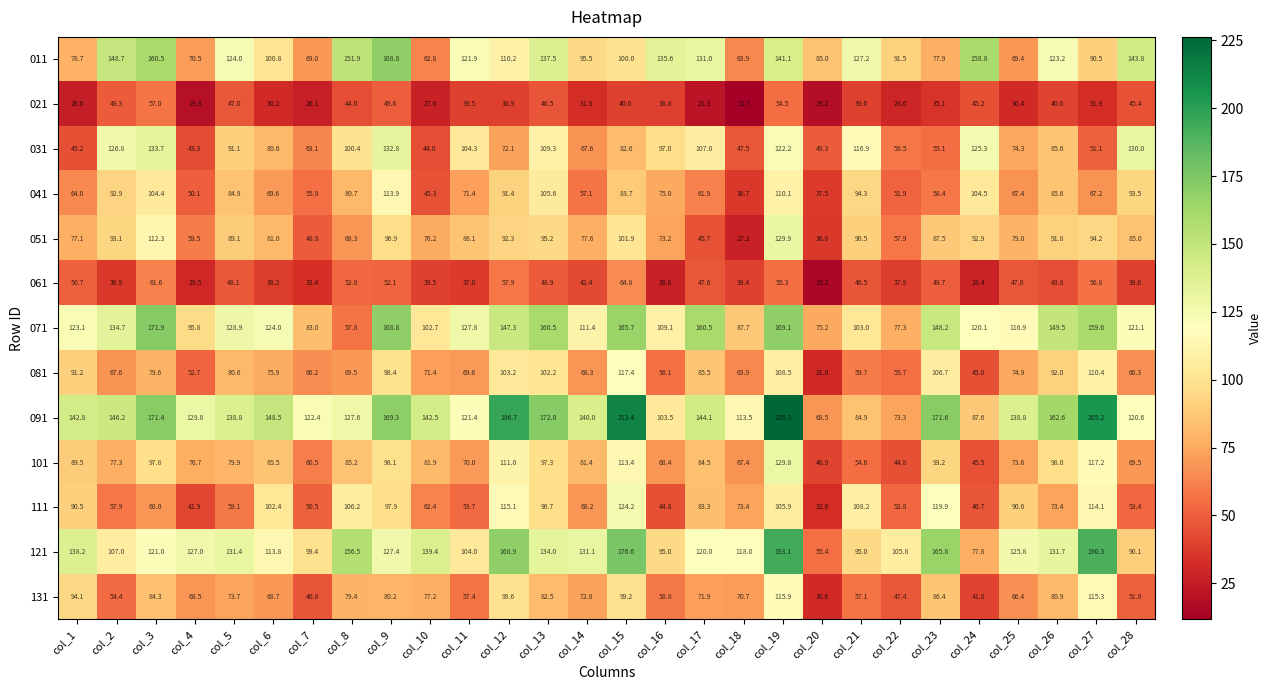

Which label corresponds to the smallest value in the chart?

col_18